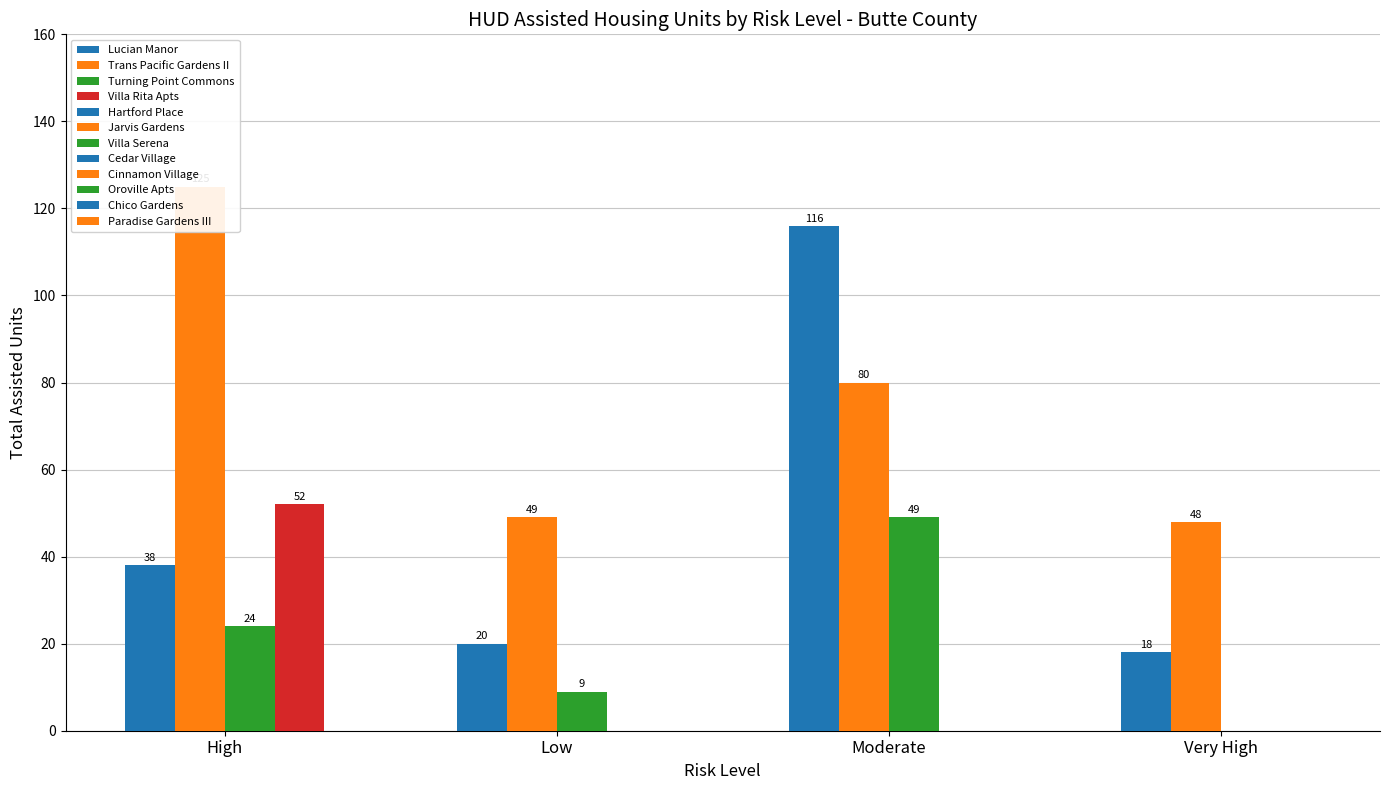

The Property 3 series shows 73 at Moderate. True or false?

False